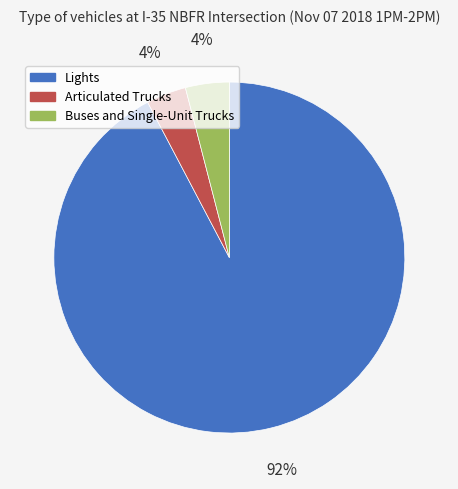

To the nearest percent, what portion does Buses and Single-Unit Trucks represent?

4%